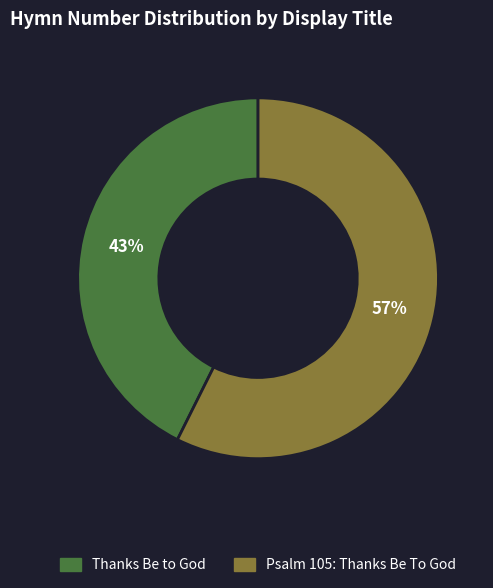

What percentage is the Psalm 105: Thanks Be To God slice, to the nearest percent?

57%